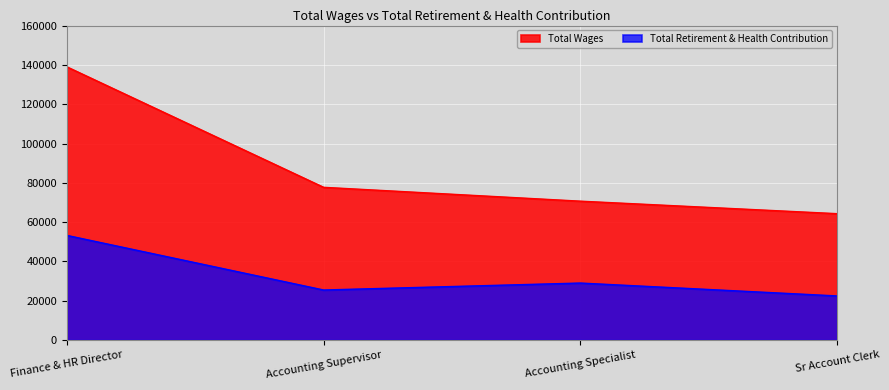

Which series has the widest spread of values?

Total Wages